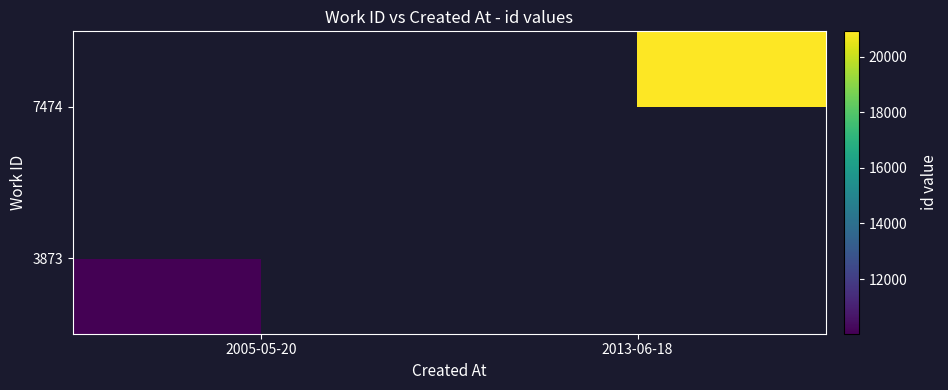

Which category has the lowest value in the 3873 series?

2005-05-20